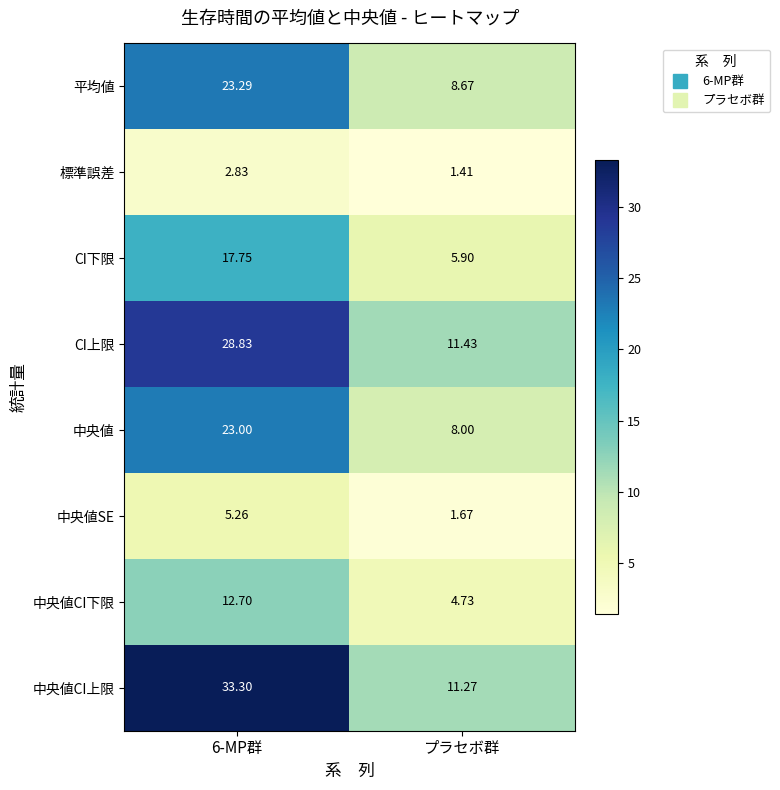

Which series has the largest total across all categories?

中央値CI上限